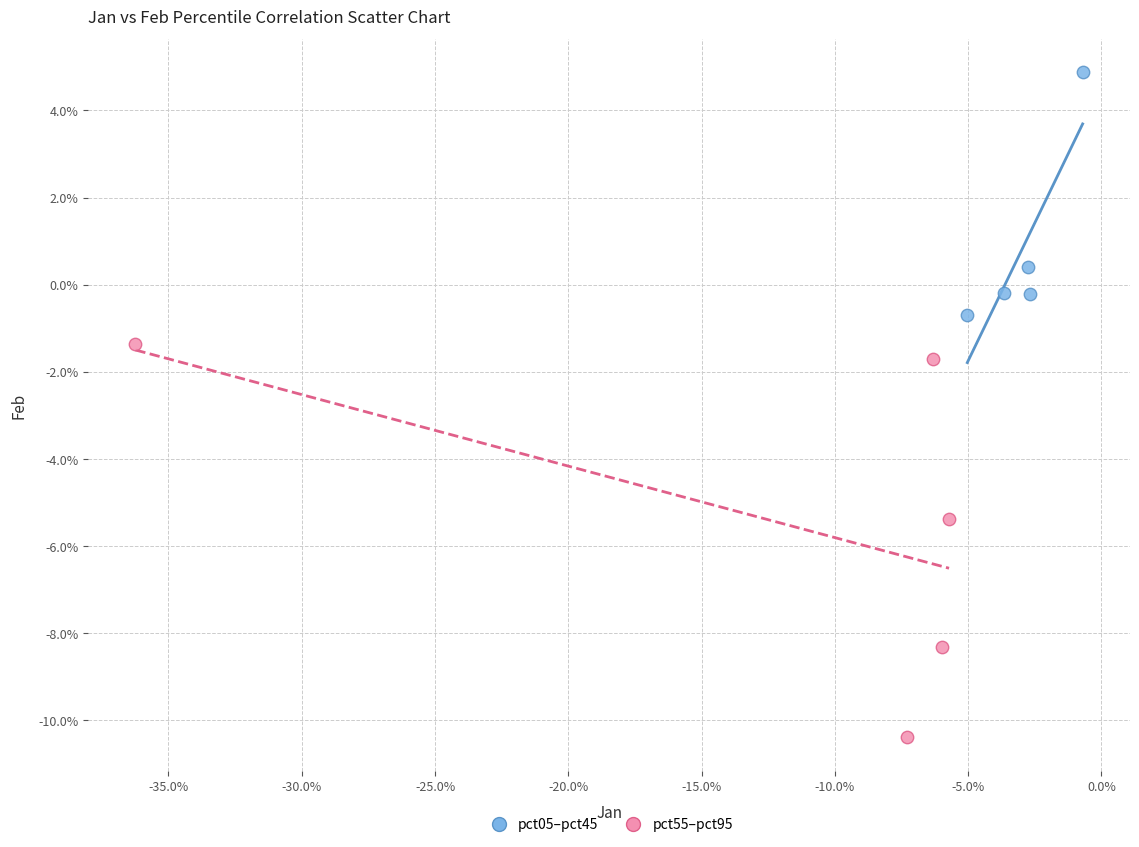

Which series reaches the minimum Y coordinate?

pct55–pct95